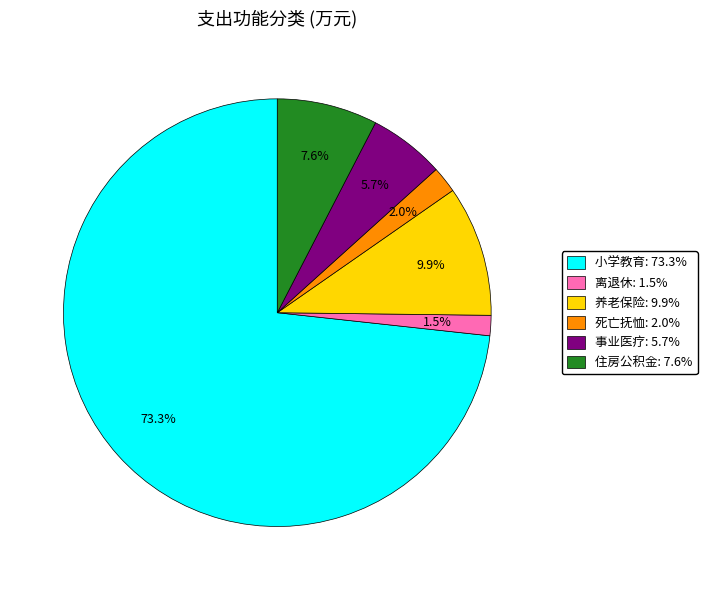

Count the number of slices in the pie.

6